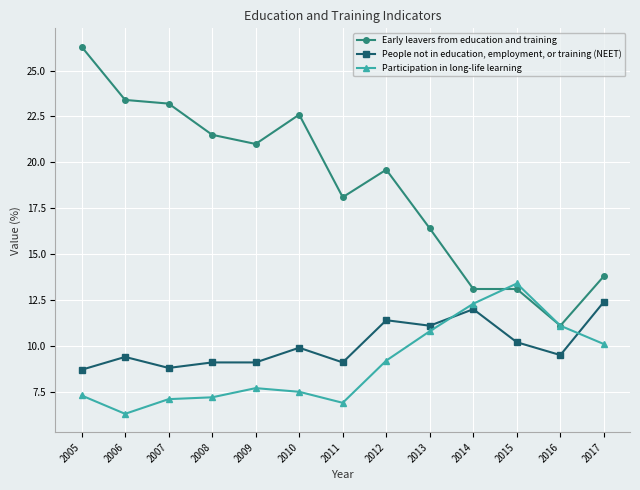

Reading left to right, list all the values displayed in this chart.

Early leavers from education and training: 26.3	23.4	23.2	21.5	21.0	22.6	18.1	19.6	16.4	13.1	13.1	11.1	13.8
People not in education, employment, or training (NEET): 8.7	9.4	8.8	9.1	9.1	9.9	9.1	11.4	11.1	12.0	10.2	9.5	12.4
Participation in long-life learning: 7.3	6.3	7.1	7.2	7.7	7.5	6.9	9.2	10.8	12.3	13.4	11.1	10.1